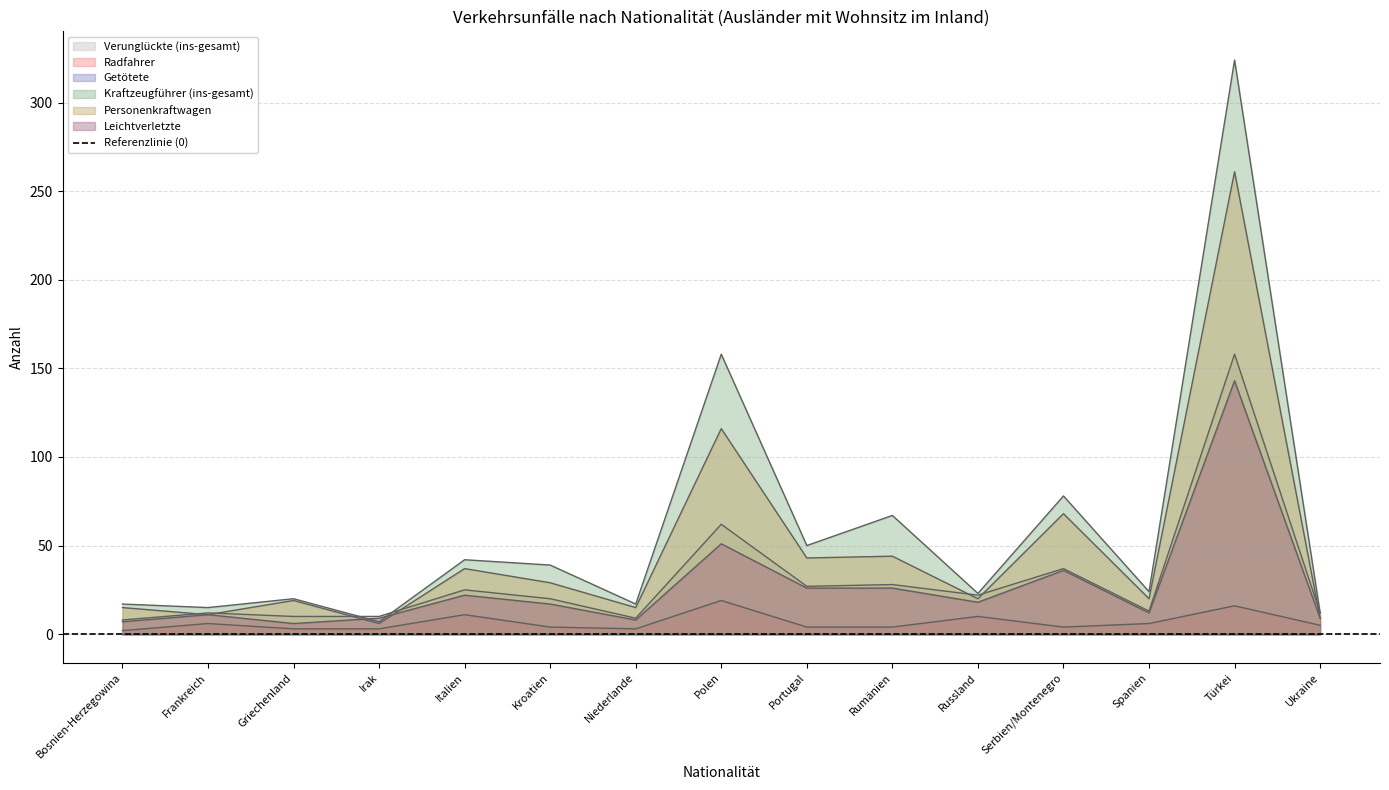

Is it true that Leichtverletzte equals 2 at Bosnien-Herzegowina?

False